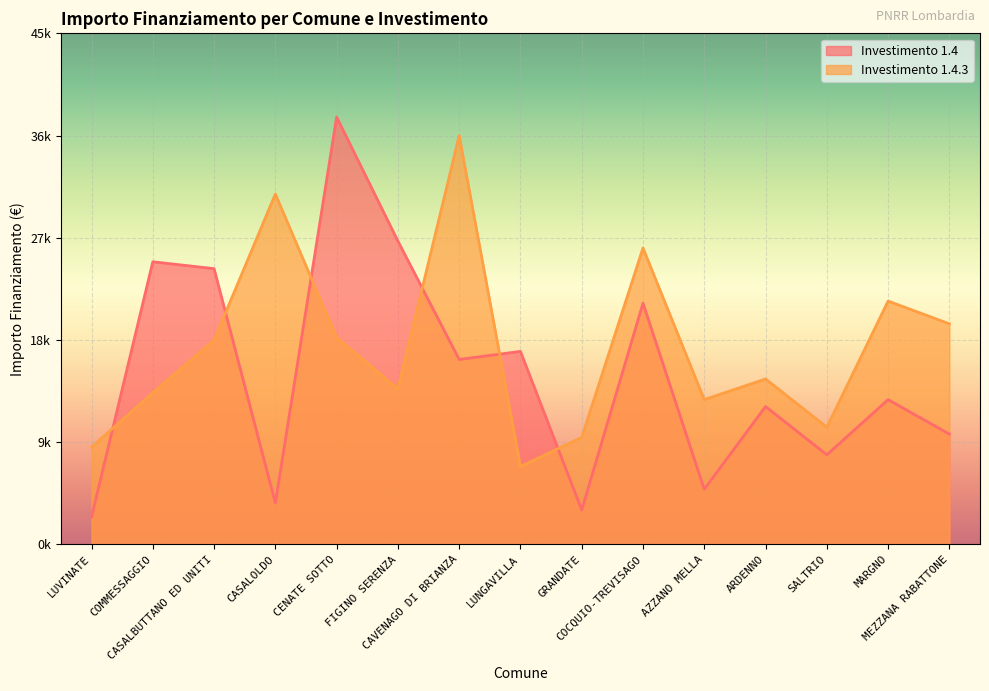

How many values in the 1.4.3 series are below 14568?

7